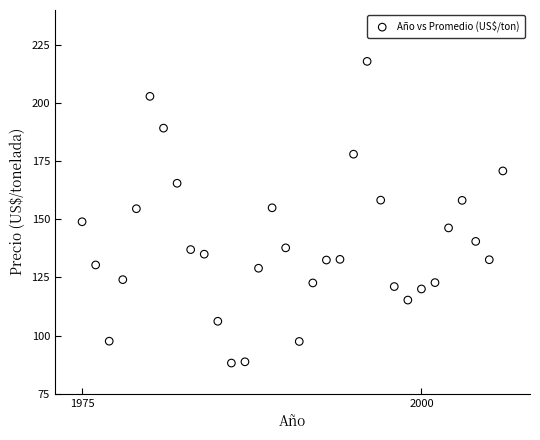

What is the range of X values (max minus min)?

31.0